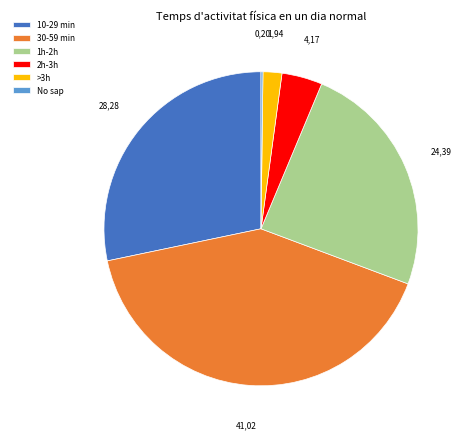

Which has a higher value, >3h or 1h-2h?

1h-2h